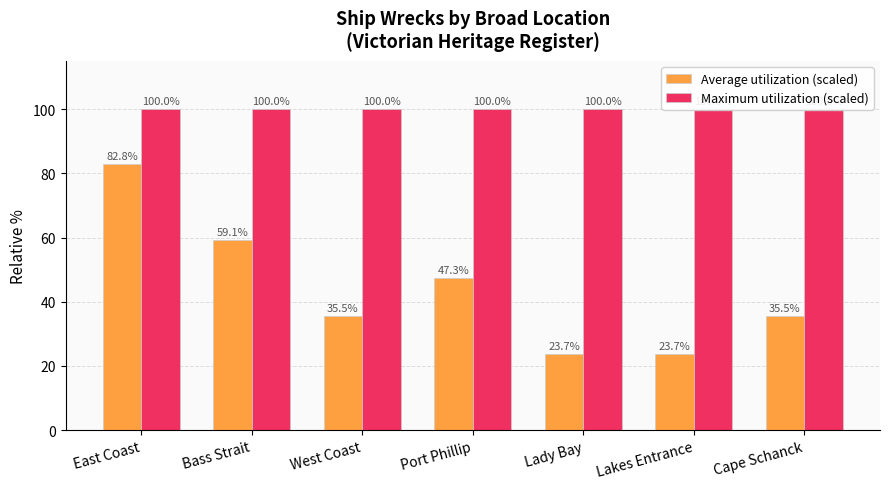

What is the sum of the Average utilization (scaled) values at Port Phillip and Lady Bay?

71.0